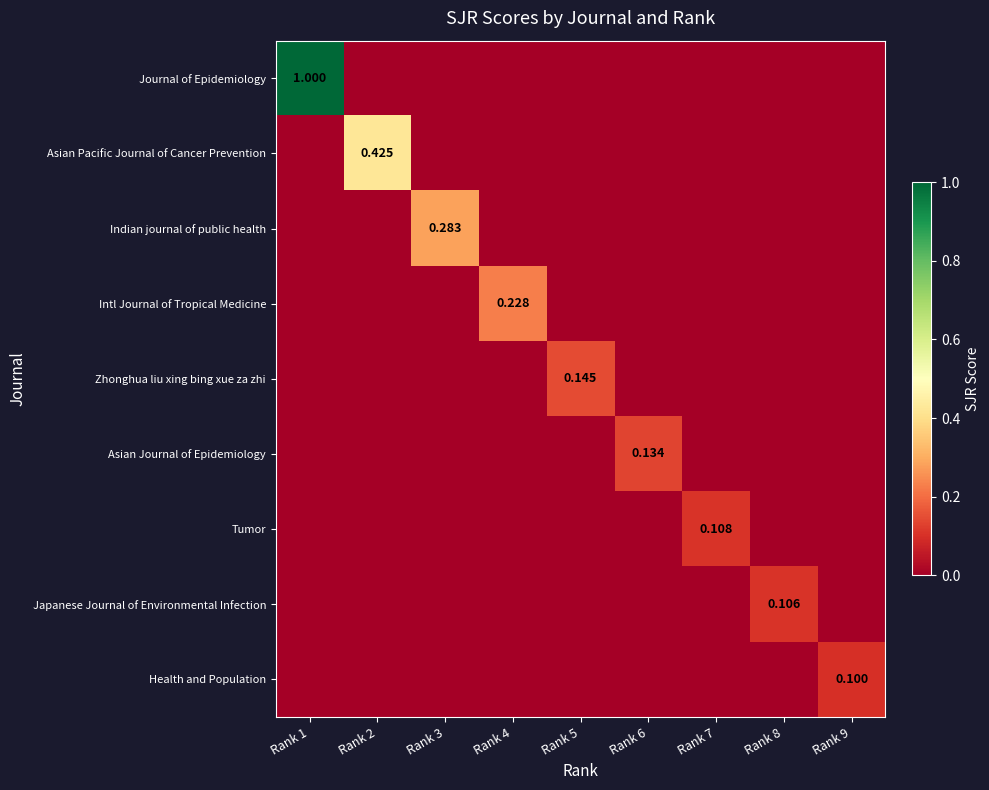

Which has a higher value, Rank 7 or Rank 8?

Rank 7